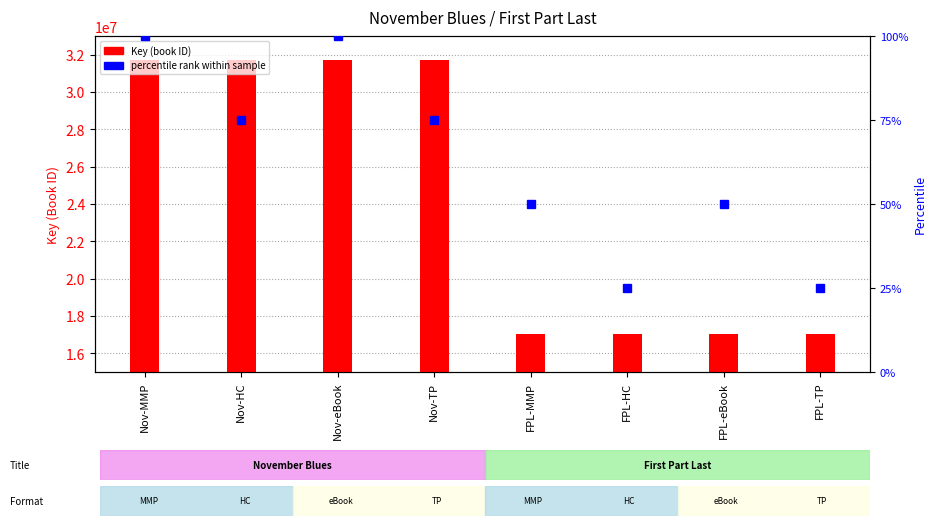

What is the maximum value shown in the chart?

31703481